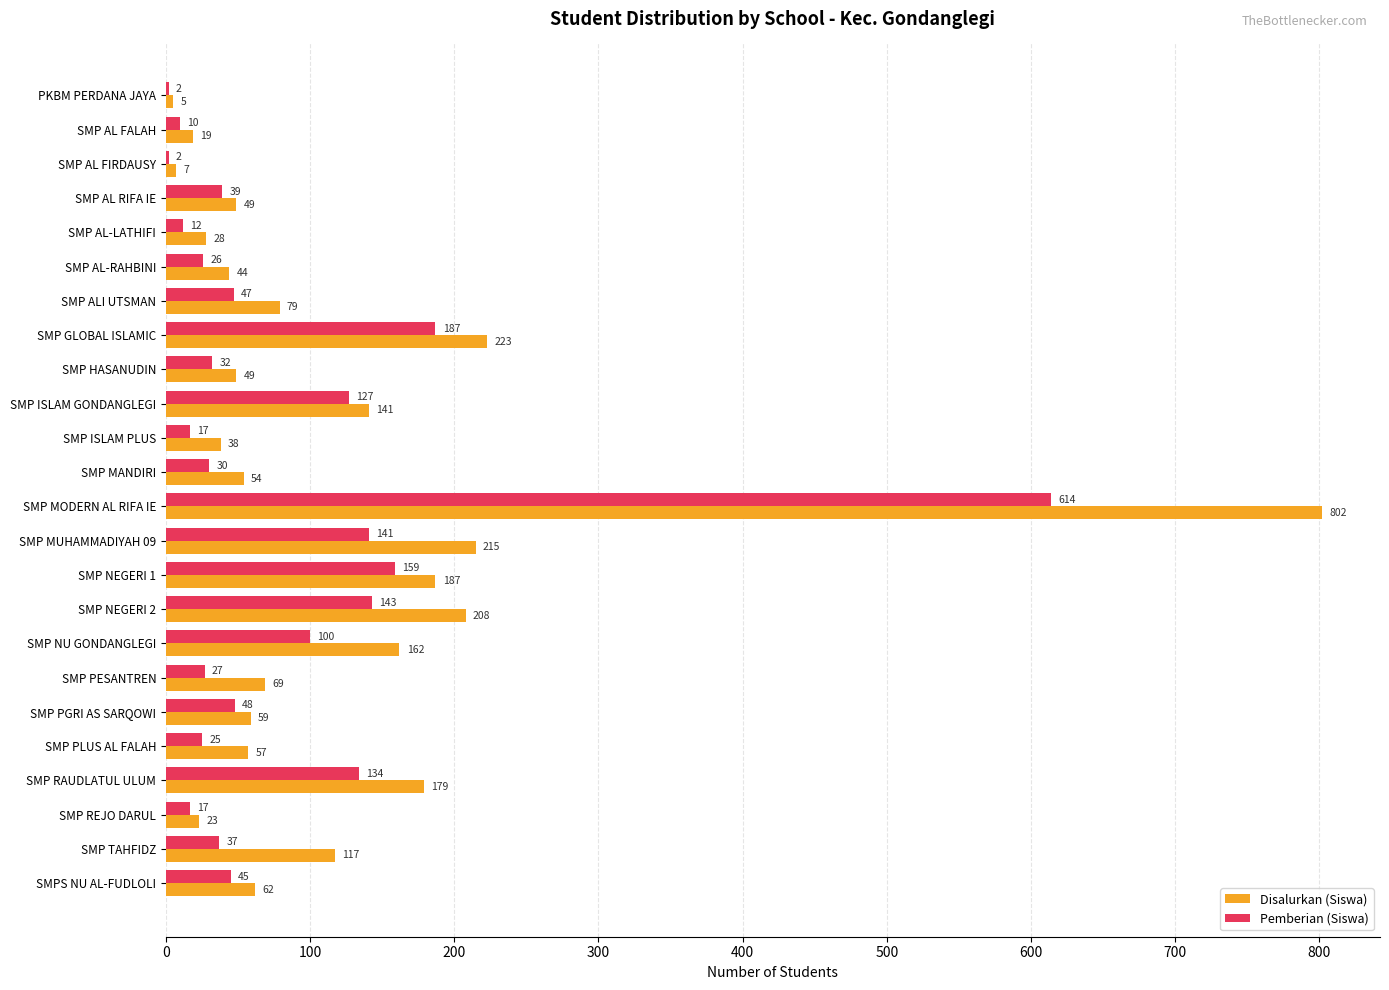

What is the sum of all Pemberian (Siswa) values?

2021